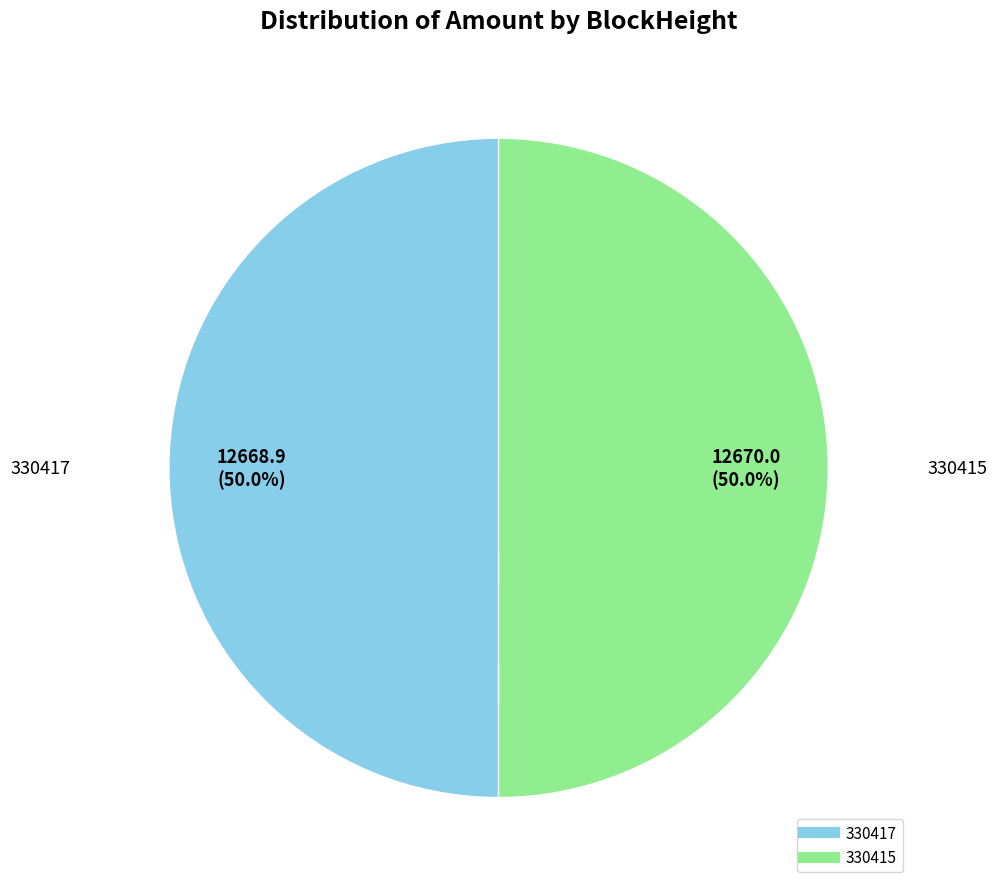

What percentage is the 330415 slice, to the nearest percent?

50%